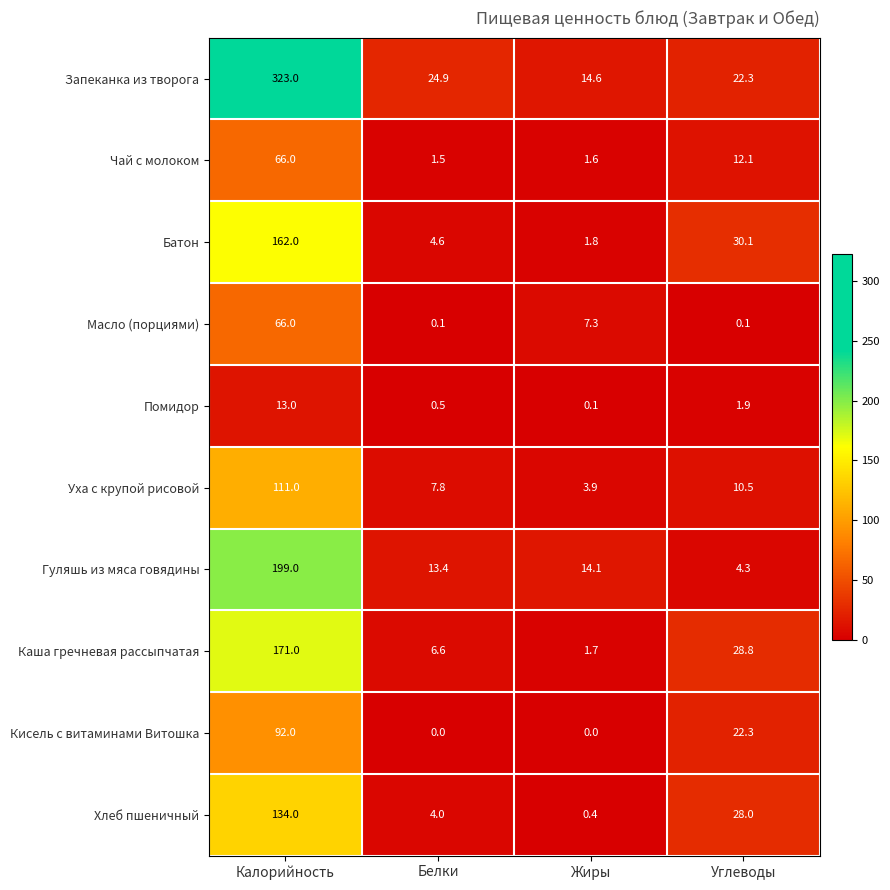

Is it true that Батон equals 162.0 at Калорийность?

True